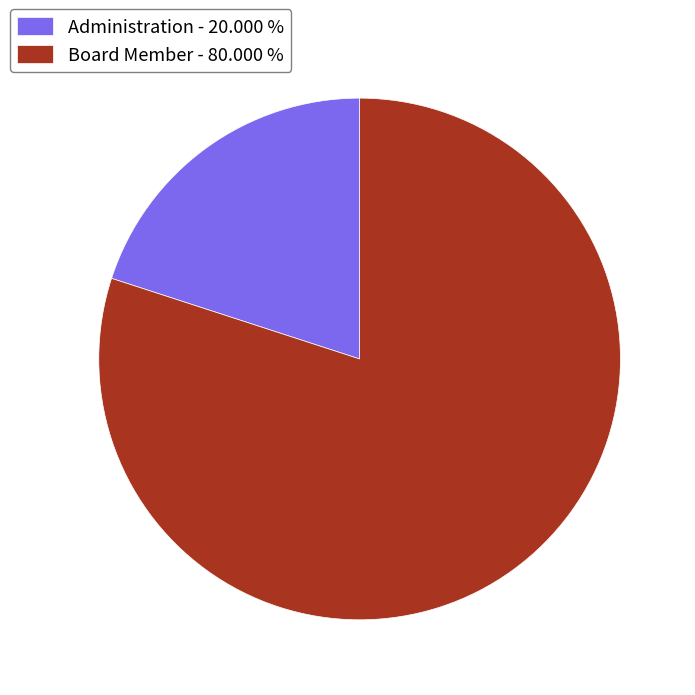

The Board Member slice represents 69% of the pie. True or false?

False